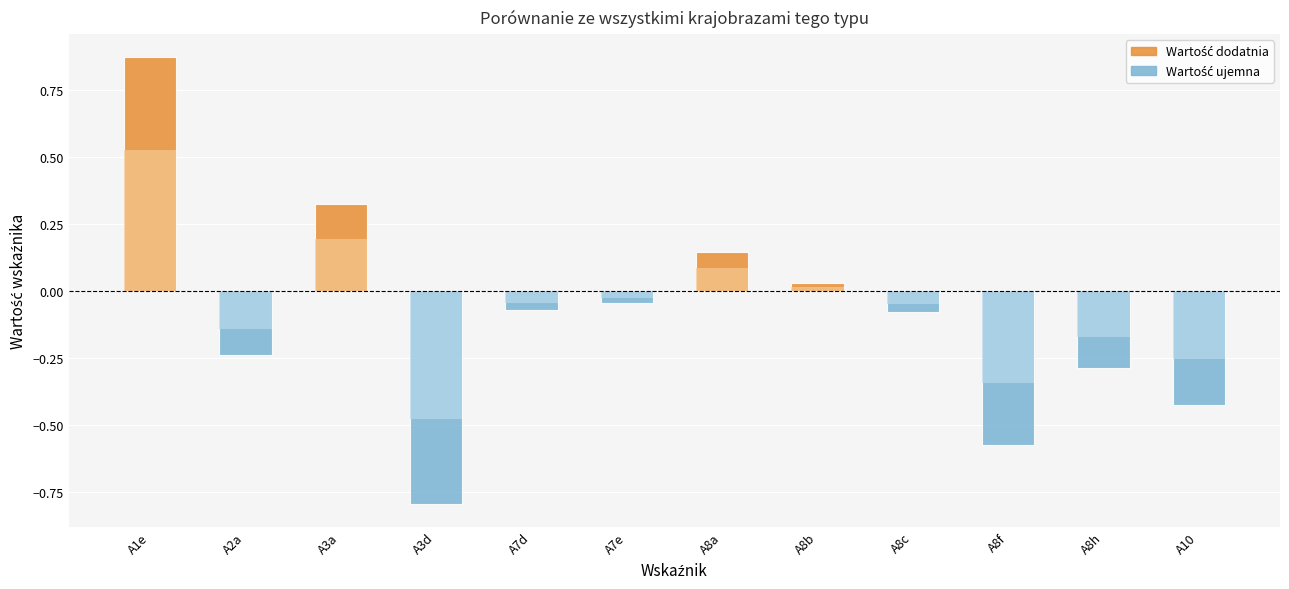

What is the greatest value displayed?

0.9